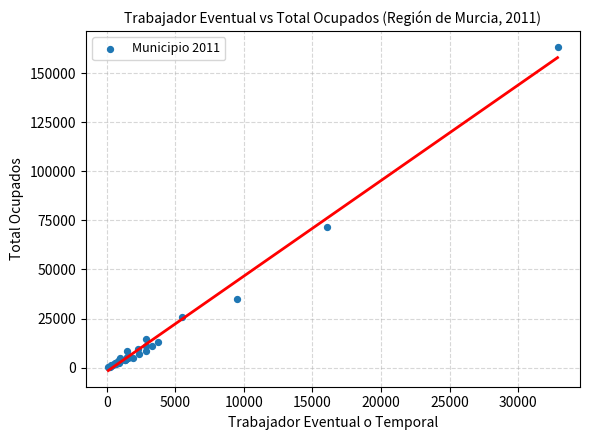

What Y value in the scatter plot is closest to 81810?

71515